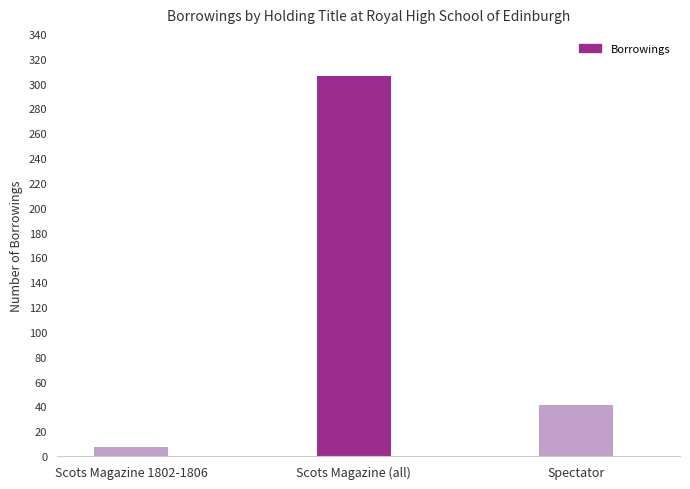

How many values are between 7 and 306?

3